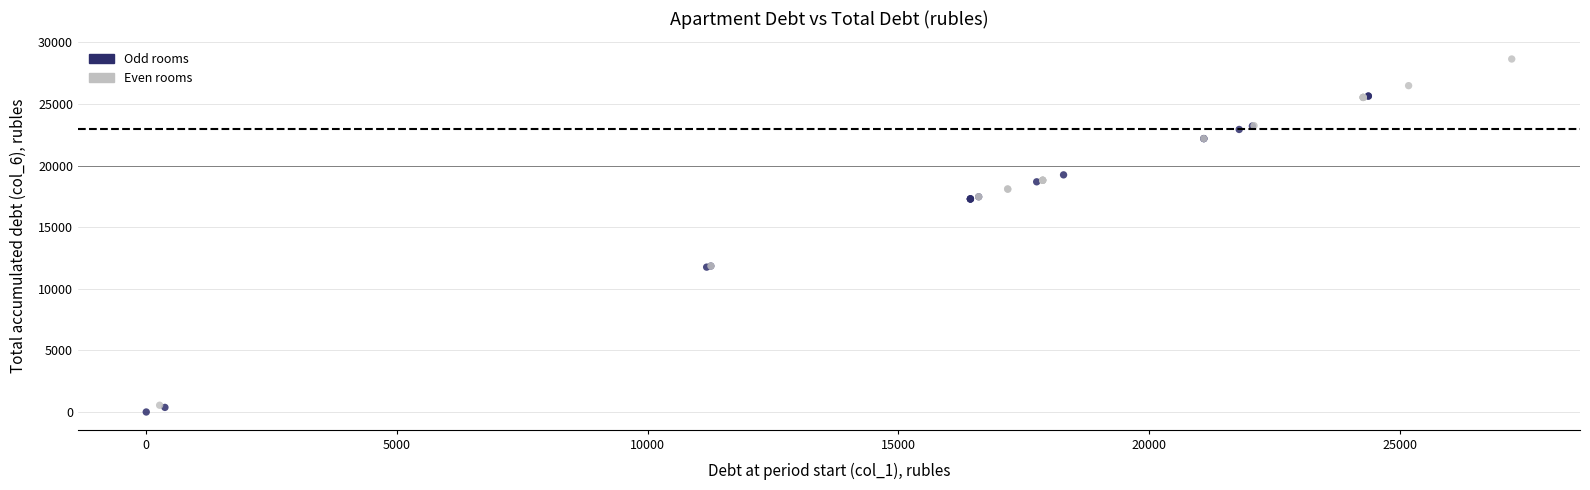

Which series contains the highest Y value?

Even rooms